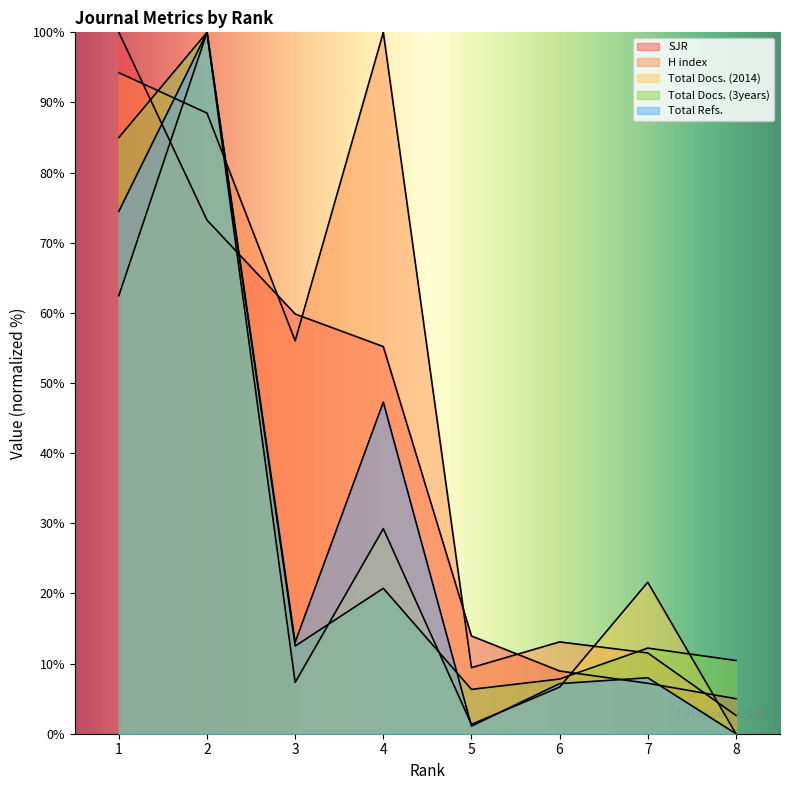

At which category is the sum across all series the highest?

2